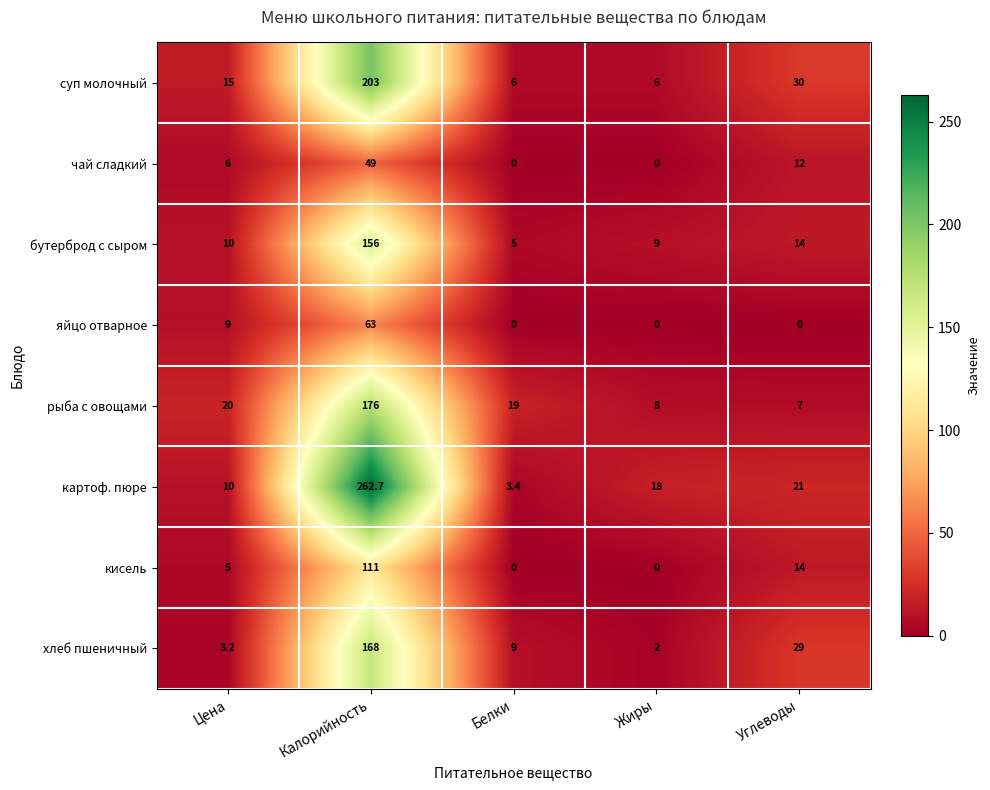

The value of хлеб пшеничный at Углеводы is 8.2. True or false?

False